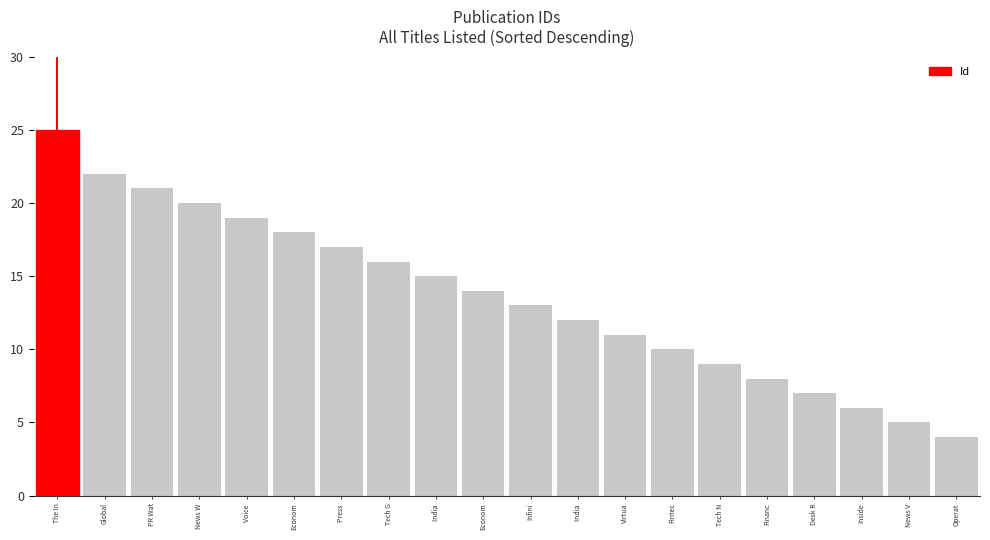

Between Press  and PR Wat, which is larger?

PR Wat